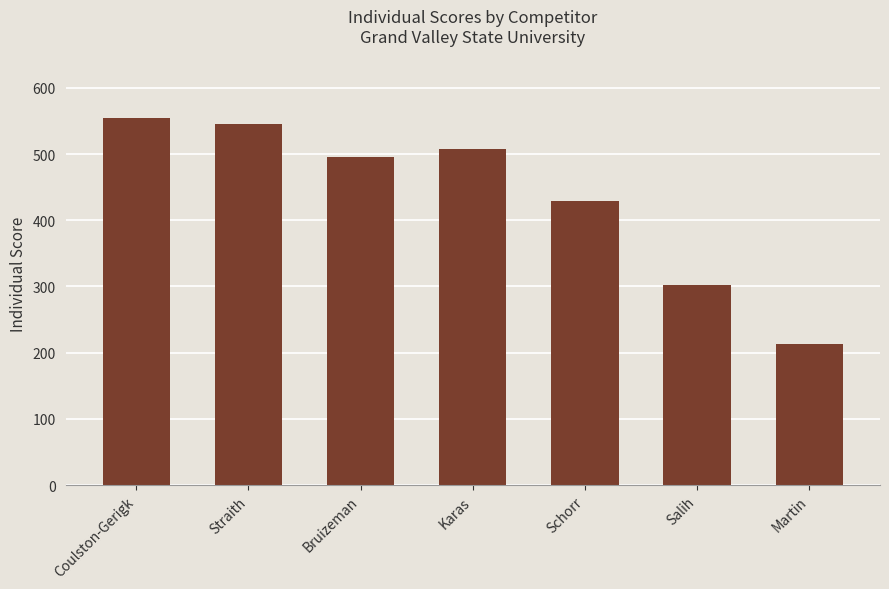

Rank the categories by value from highest to lowest.

Coulston-Gerigk, Straith, Karas, Bruizeman, Schorr, Salih, Martin